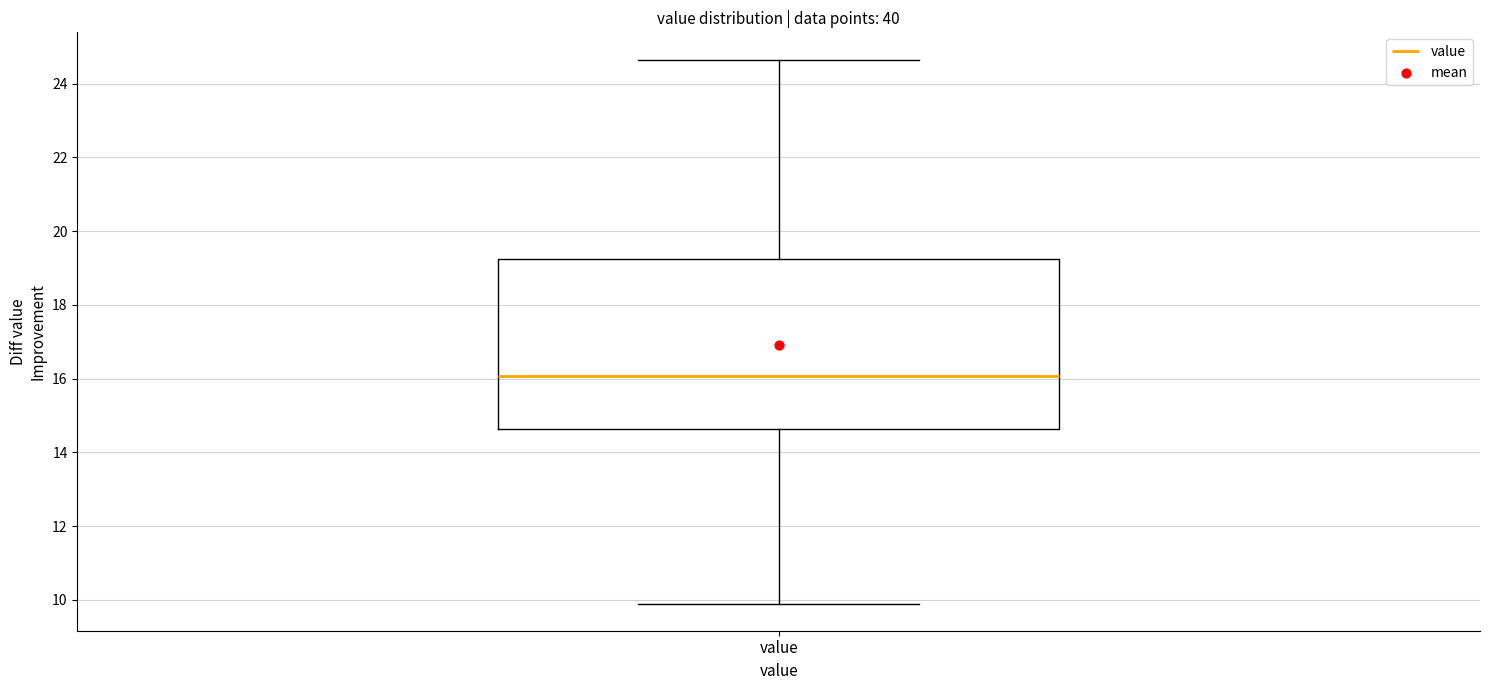

Where is the upper edge of the box for value on the y-axis? The values are not printed on the chart, so give them approximately, as read against the axis.

19.2